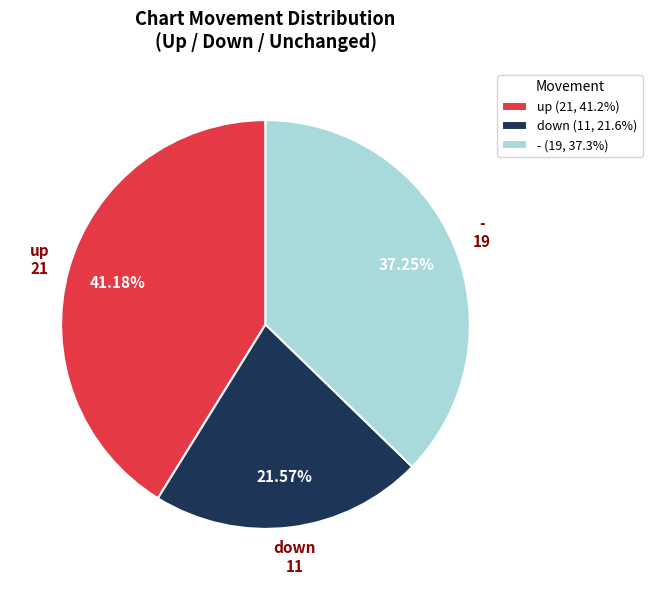

Do - and up together represent more than half of the pie?

Yes